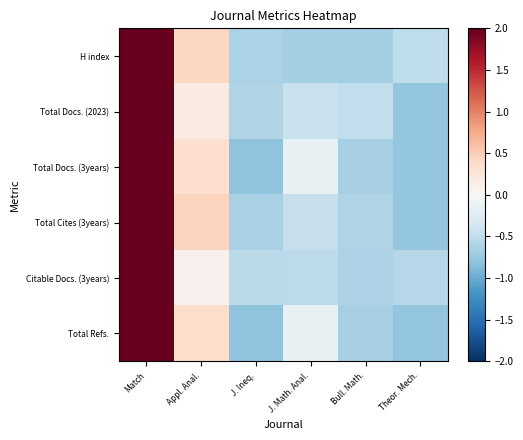

Reading left to right, transcribe all the data shown in this chart.

H index: Match=2.1	Appl. Anal.=0.4	J. Ineq.=-0.6	J. Math. Anal.=-0.7	Bull. Math.=-0.7	Theor. Mech.=-0.5
Total Docs. (2023): Match=2.1	Appl. Anal.=0.2	J. Ineq.=-0.6	J. Math. Anal.=-0.4	Bull. Math.=-0.5	Theor. Mech.=-0.8
Total Docs. (3years): Match=2.0	Appl. Anal.=0.3	J. Ineq.=-0.8	J. Math. Anal.=-0.1	Bull. Math.=-0.7	Theor. Mech.=-0.8
Total Cites (3years): Match=2.0	Appl. Anal.=0.5	J. Ineq.=-0.7	J. Math. Anal.=-0.5	Bull. Math.=-0.6	Theor. Mech.=-0.8
Citable Docs. (3years): Match=2.2	Appl. Anal.=0.1	J. Ineq.=-0.5	J. Math. Anal.=-0.5	Bull. Math.=-0.6	Theor. Mech.=-0.6
Total Refs.: Match=2.0	Appl. Anal.=0.3	J. Ineq.=-0.8	J. Math. Anal.=-0.1	Bull. Math.=-0.7	Theor. Mech.=-0.8